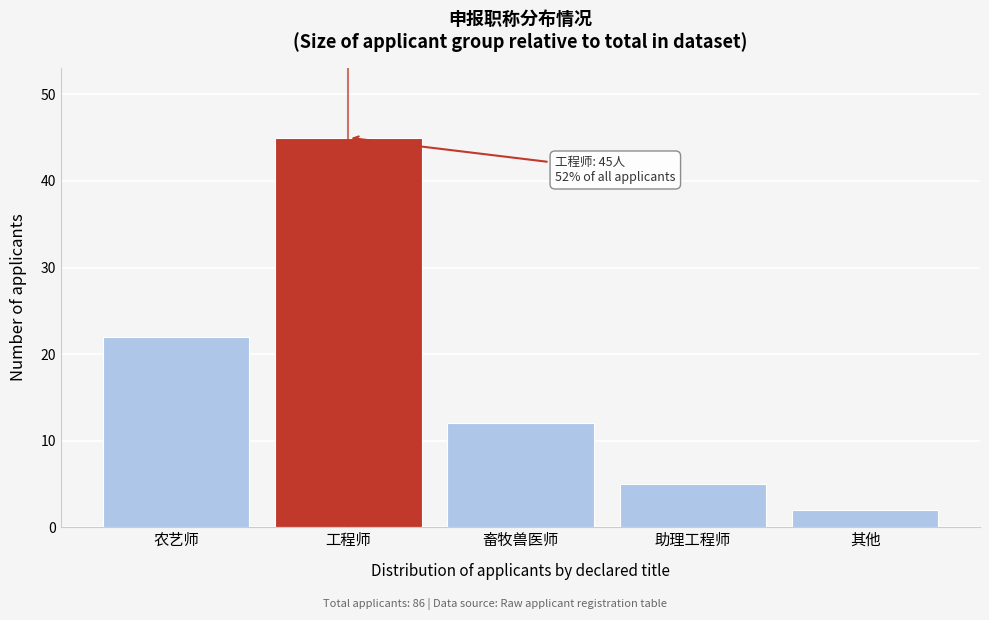

Reading right to left, list all the values displayed in this chart.

其他=2	助理工程师=5	畜牧兽医师=12	工程师=45	农艺师=22